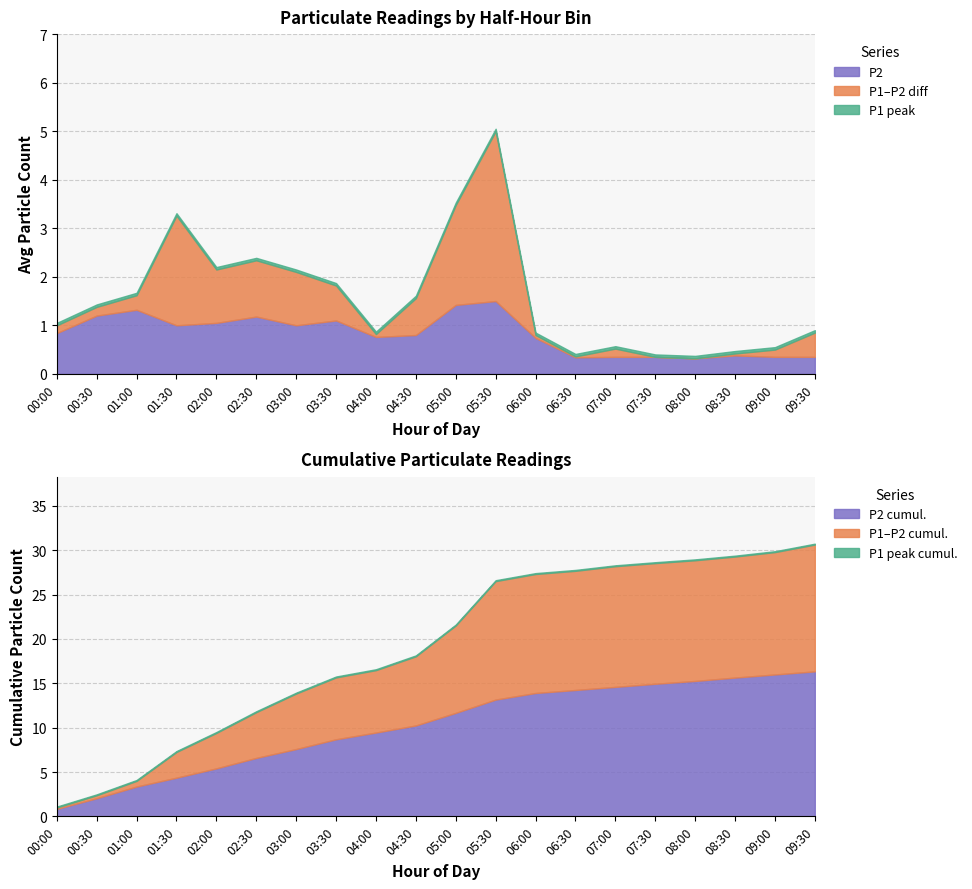

Between 00:00 and 08:00, which series saw the biggest shift?

P2